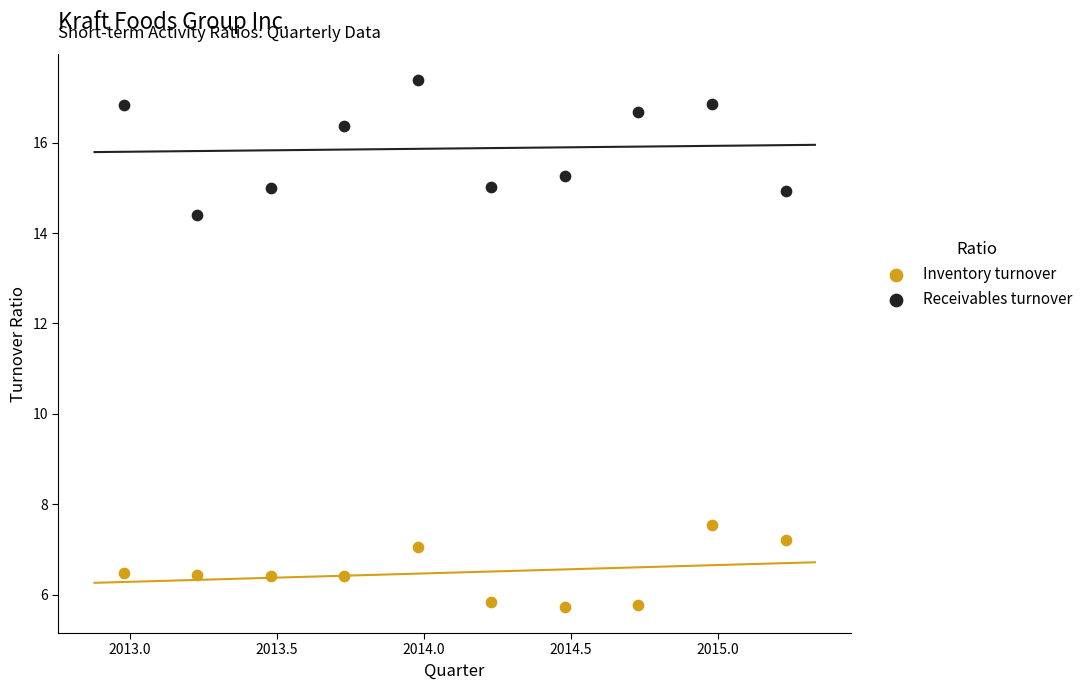

Which series has the widest spread of Y values?

Receivables turnover